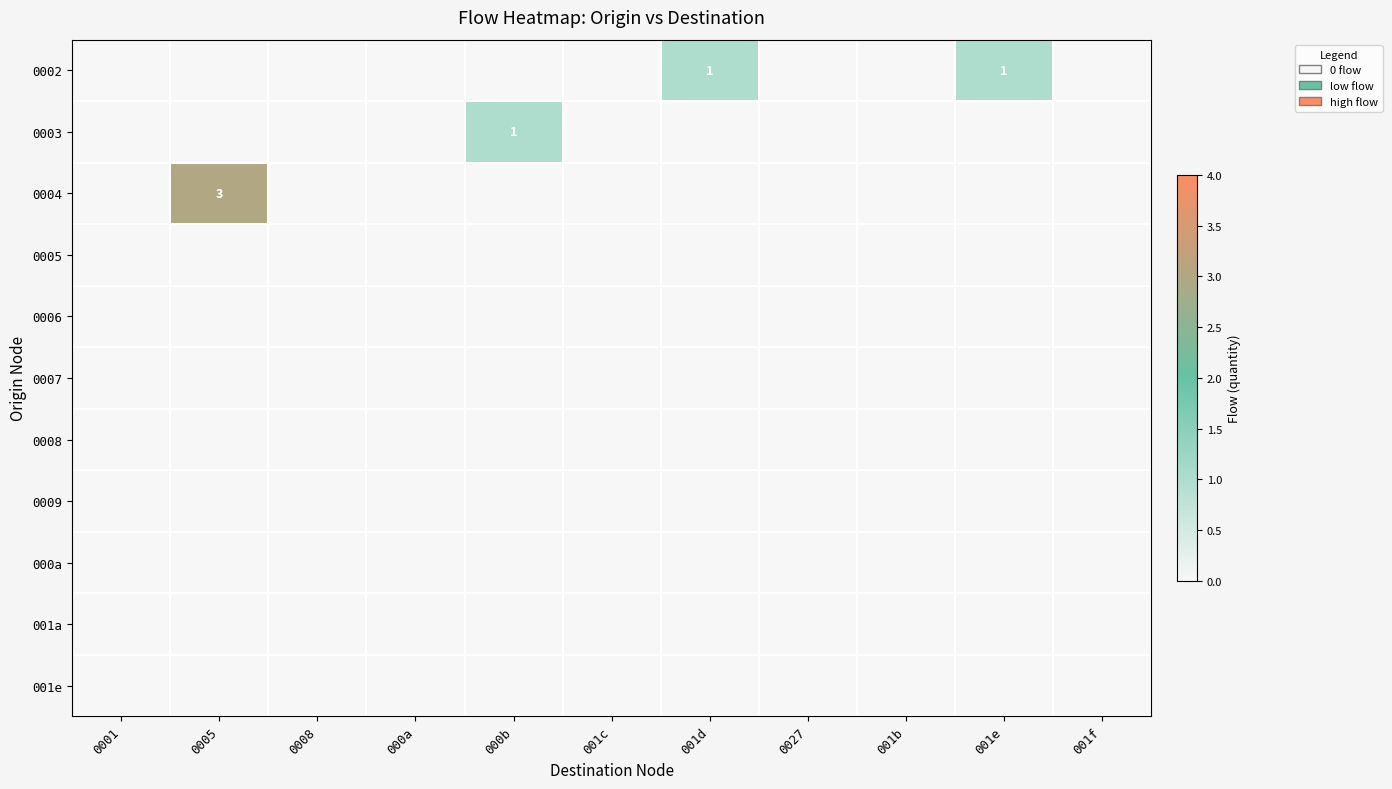

Which series has the largest total across all categories?

0004